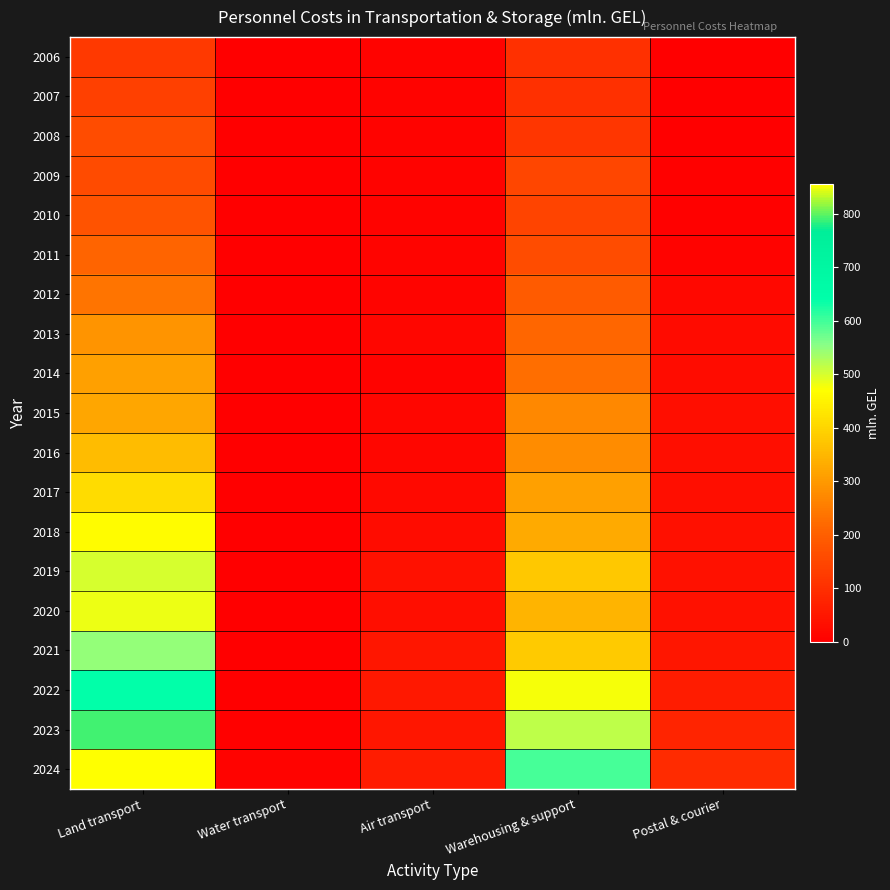

Reading right to left, what are all the values shown in this chart?

2006: Postal & courier=2.5	Warehousing & support=102.7	Air transport=7.2	Water transport=0.1	Land transport=121.3
2007: Postal & courier=2.7	Warehousing & support=103.5	Air transport=7.6	Water transport=0.1	Land transport=136.0
2008: Postal & courier=3.2	Warehousing & support=114.7	Air transport=8.4	Water transport=0.1	Land transport=161.8
2009: Postal & courier=4.5	Warehousing & support=148.4	Air transport=9.2	Water transport=0.1	Land transport=159.9
2010: Postal & courier=6.5	Warehousing & support=146.8	Air transport=9.7	Water transport=0.3	Land transport=173.9
2011: Postal & courier=8.9	Warehousing & support=162.3	Air transport=11.0	Water transport=0.4	Land transport=211.8
2012: Postal & courier=18.0	Warehousing & support=191.4	Air transport=12.6	Water transport=0.4	Land transport=240.1
2013: Postal & courier=25.6	Warehousing & support=214.9	Air transport=14.4	Water transport=0.0	Land transport=290.9
2014: Postal & courier=27.4	Warehousing & support=229.6	Air transport=8.9	Water transport=0.0	Land transport=312.3
2015: Postal & courier=31.0	Warehousing & support=273.7	Air transport=14.4	Water transport=0.0	Land transport=322.3
2016: Postal & courier=31.3	Warehousing & support=277.8	Air transport=15.3	Water transport=0.0	Land transport=358.4
2017: Postal & courier=32.0	Warehousing & support=311.5	Air transport=20.3	Water transport=0.0	Land transport=411.6
2018: Postal & courier=35.2	Warehousing & support=328.9	Air transport=29.5	Water transport=0.1	Land transport=467.6
2019: Postal & courier=39.7	Warehousing & support=381.0	Air transport=39.1	Water transport=0.4	Land transport=500.9
2020: Postal & courier=39.9	Warehousing & support=346.2	Air transport=32.0	Water transport=0.9	Land transport=484.1
2021: Postal & courier=48.1	Warehousing & support=382.6	Air transport=47.4	Water transport=1.0	Land transport=545.8
2022: Postal & courier=63.4	Warehousing & support=476.9	Air transport=53.0	Water transport=0.9	Land transport=640.4
2023: Postal & courier=77.9	Warehousing & support=516.4	Air transport=47.7	Water transport=3.4	Land transport=790.3
2024: Postal & courier=90.8	Warehousing & support=596.1	Air transport=60.2	Water transport=8.7	Land transport=855.7